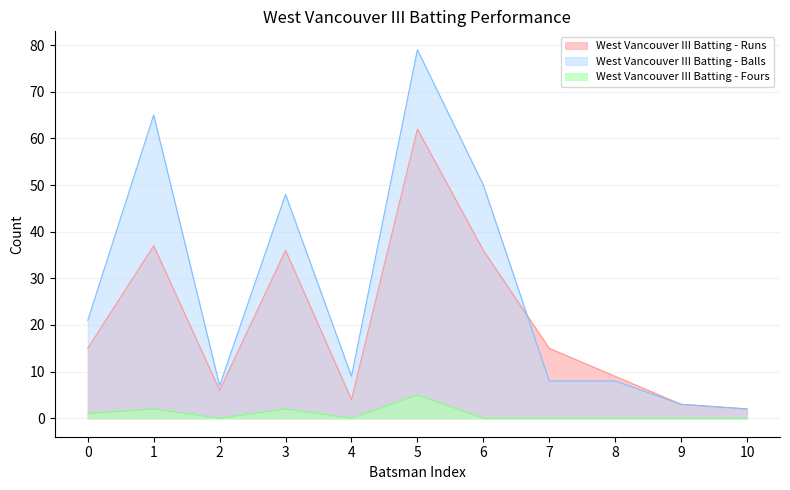

Rank the series by their average value, from lowest to highest.

West Vancouver III Batting - Fours, West Vancouver III Batting - Runs, West Vancouver III Batting - Balls